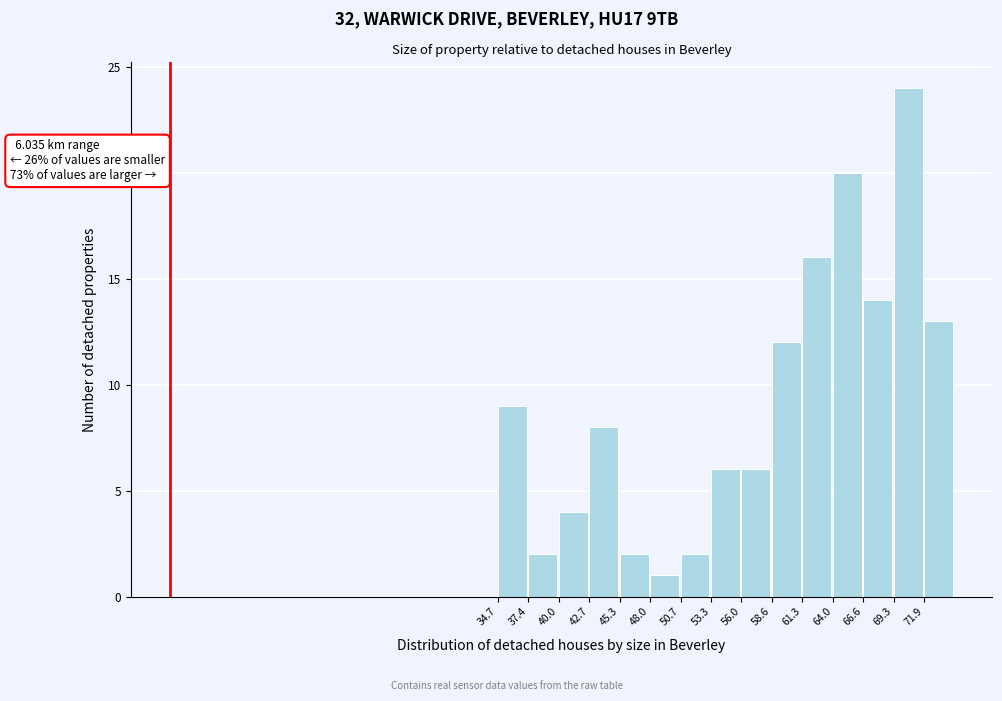

Over which range of the x-axis is the bar tallest?

69.5 to 72.0